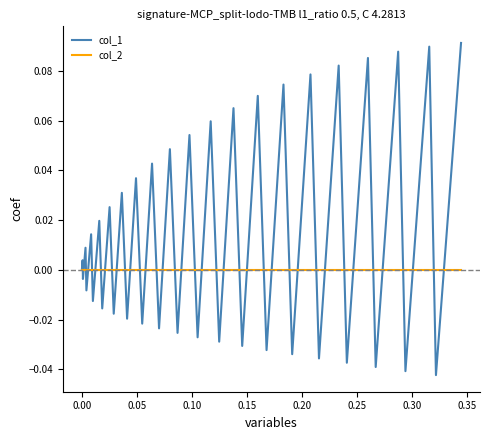

Rank the series by their average value, from lowest to highest.

col_2, col_1